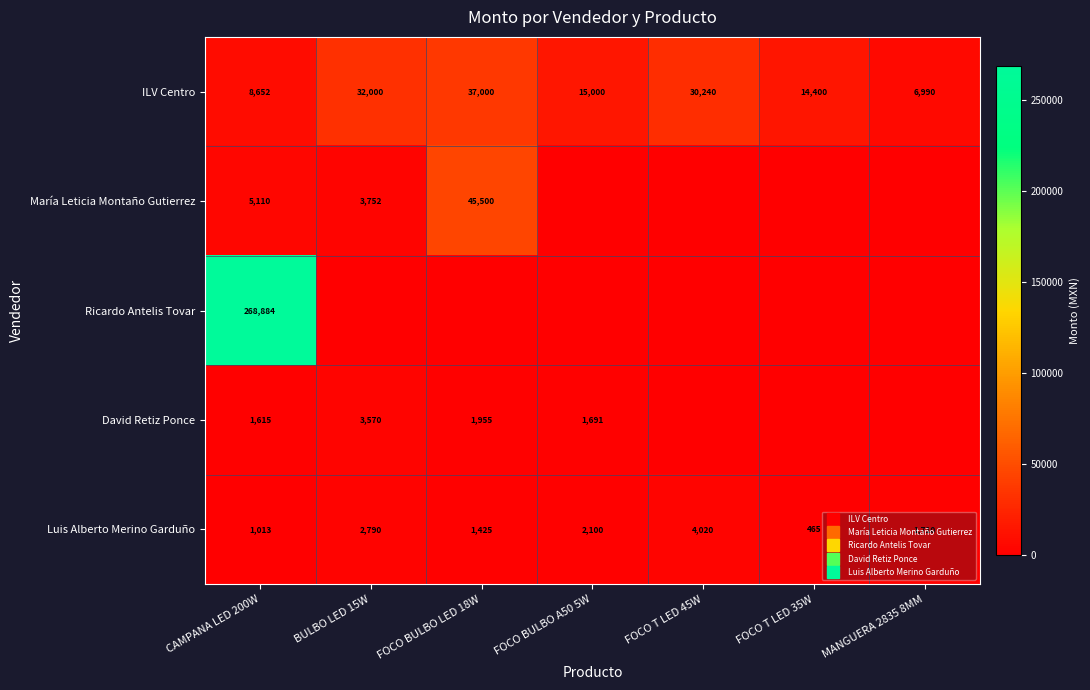

Rank the series by their maximum value, from highest to lowest.

Ricardo Antelis Tovar, María Leticia Montaño Gutierrez, ILV Centro, Luis Alberto Merino Garduño, David Retiz Ponce